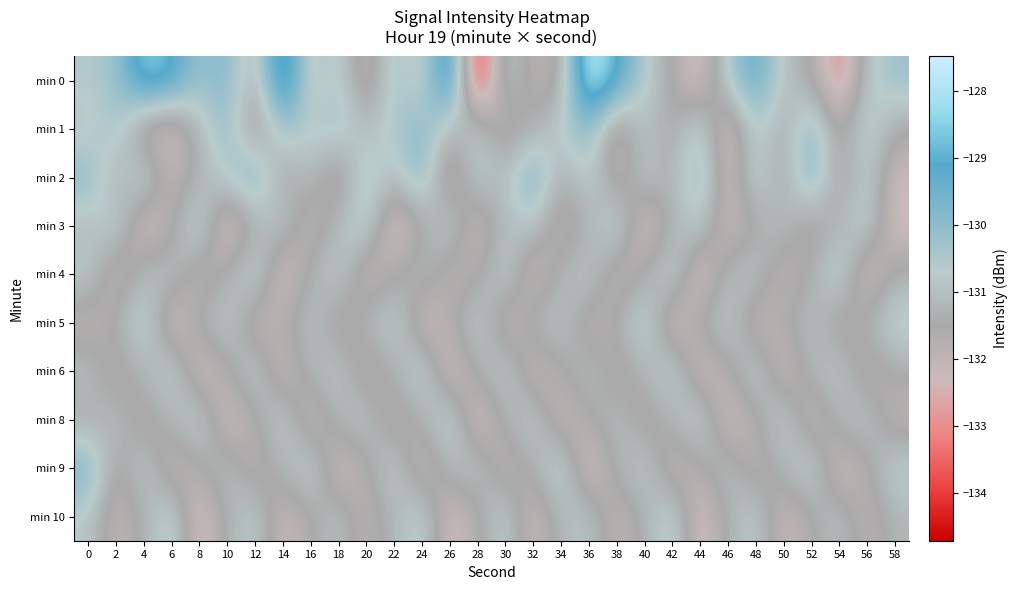

Which has a higher value, 26 or 40?

26